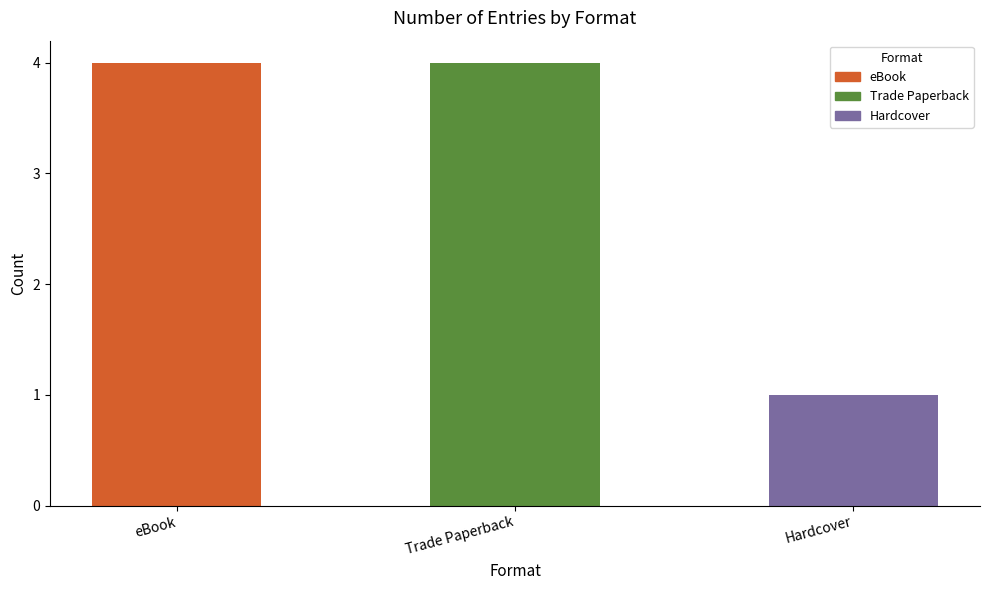

What position from the left is eBook?

1